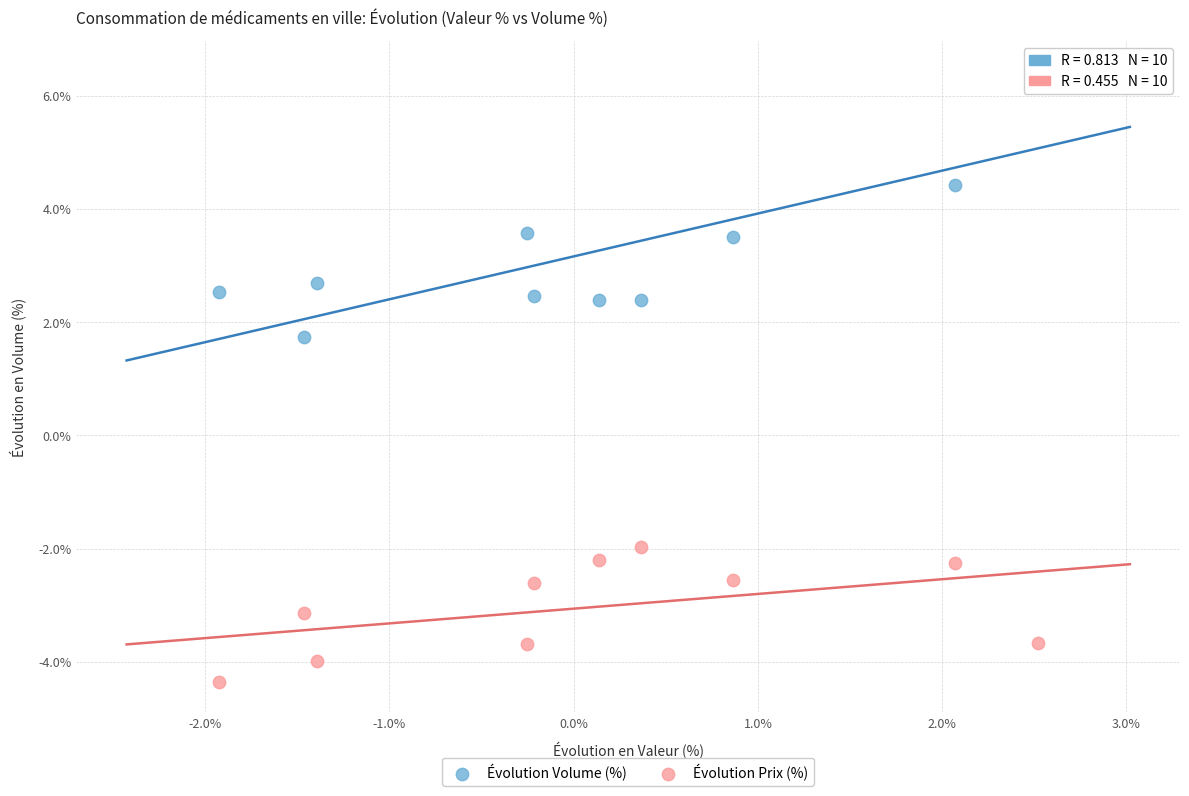

Across all series, what Y value is closest to 1?

1.7